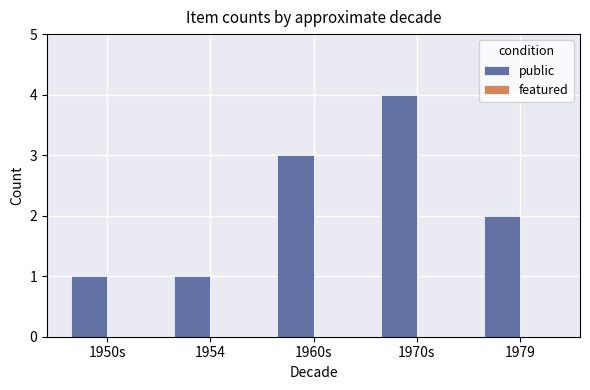

The chart shows a value of 0 at 1950s. True or false?

False